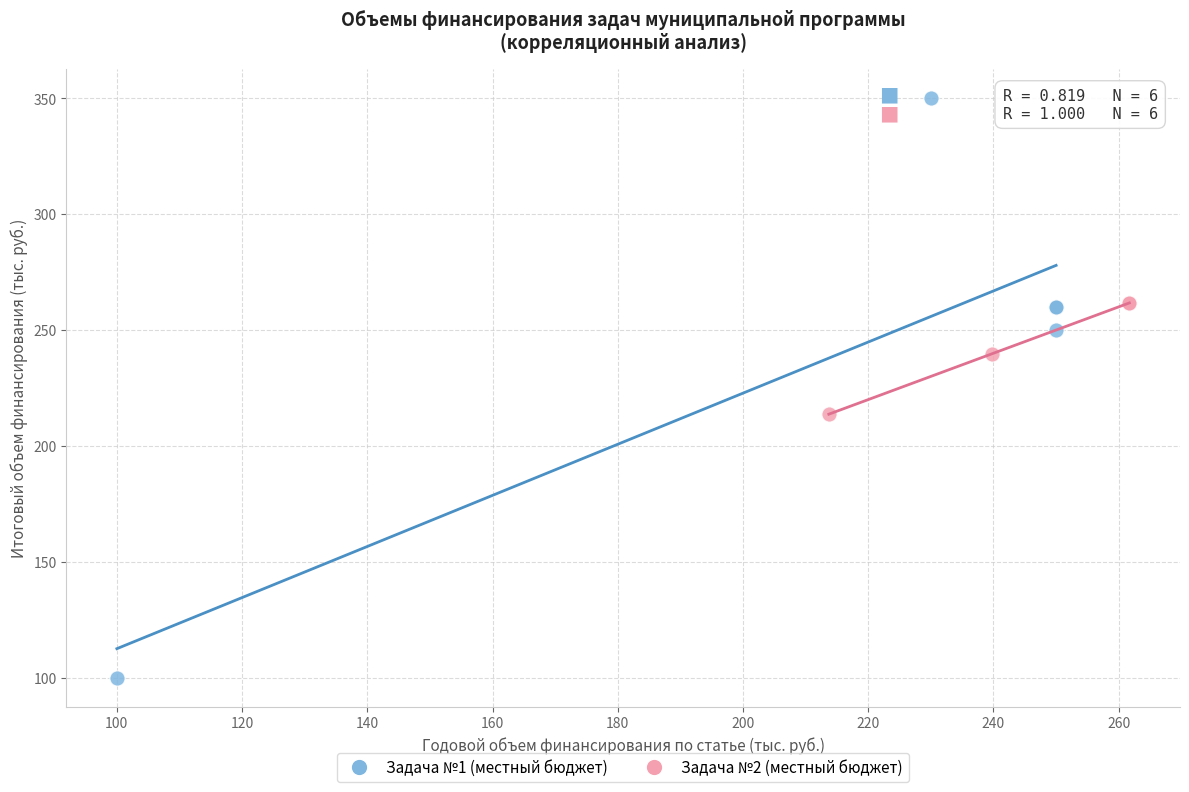

Which series contains the lowest Y value?

Задача №1 (местный бюджет)